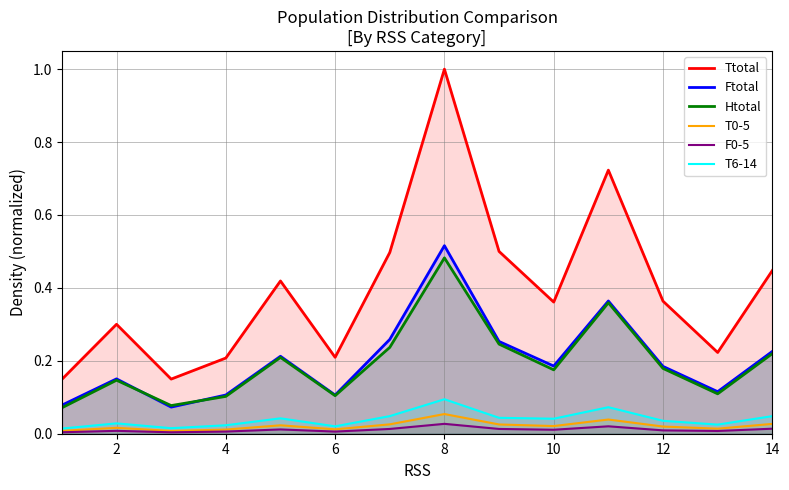

In T6-14, how many points are higher than both neighbors (excluding endpoints)?

4